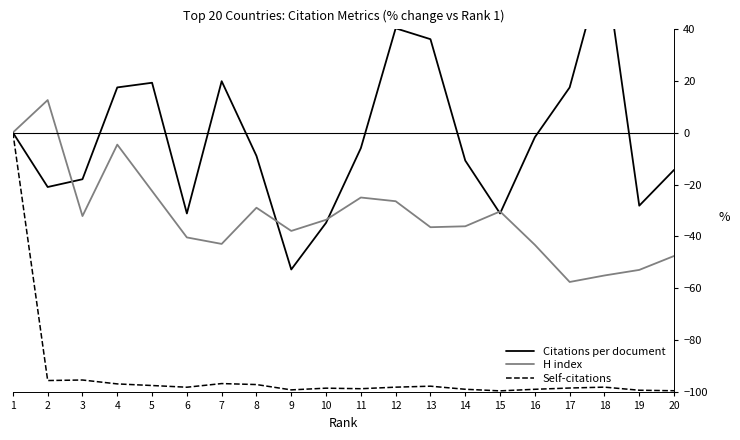

Reading left to right, transcribe all the data shown in this chart.

Citations per document: 1=0.0	2=-21.0	3=-18.0	4=17.4	5=19.2	6=-31.1	7=19.8	8=-9.0	9=-52.7	10=-34.7	11=-6.0	12=40.1	13=35.9	14=-10.8	15=-31.1	16=-1.8	17=17.4	18=66.5	19=-28.1	20=-14.4
H index: 1=0.0	2=12.5	3=-32.1	4=-4.6	5=-22.5	6=-40.4	7=-42.9	8=-28.9	9=-37.9	10=-33.6	11=-25.0	12=-26.4	13=-36.4	14=-36.1	15=-30.4	16=-43.2	17=-57.5	18=-55.0	19=-52.9	20=-47.5
Self-citations: 1=0.0	2=-95.4	3=-95.2	4=-96.7	5=-97.3	6=-98.0	7=-96.6	8=-97.0	9=-99.0	10=-98.4	11=-98.6	12=-98.0	13=-97.6	14=-98.8	15=-99.4	16=-98.8	17=-98.3	18=-98.0	19=-99.2	20=-99.4